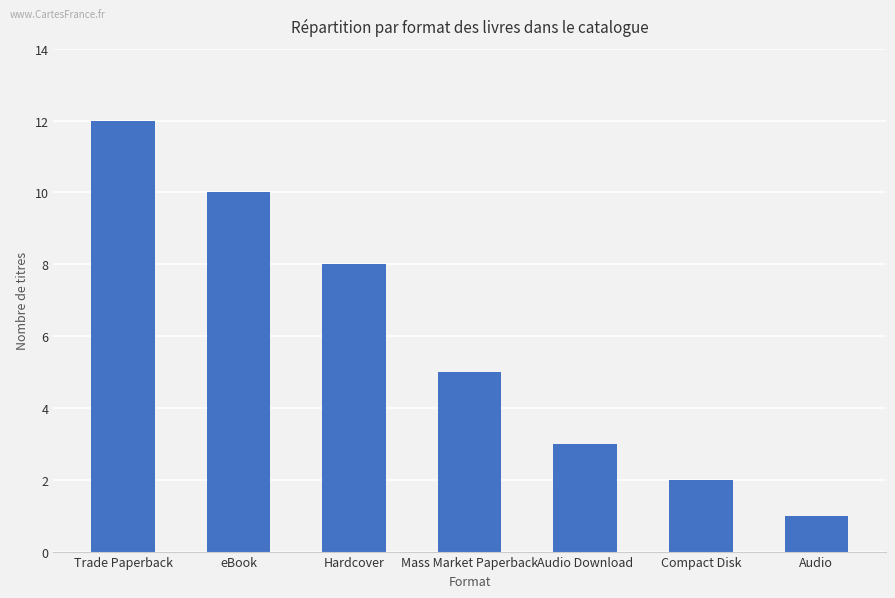

Reading left to right, transcribe all the data shown in this chart.

Trade Paperback=12	eBook=10	Hardcover=8	Mass Market Paperback=5	Audio Download=3	Compact Disk=2	Audio=1